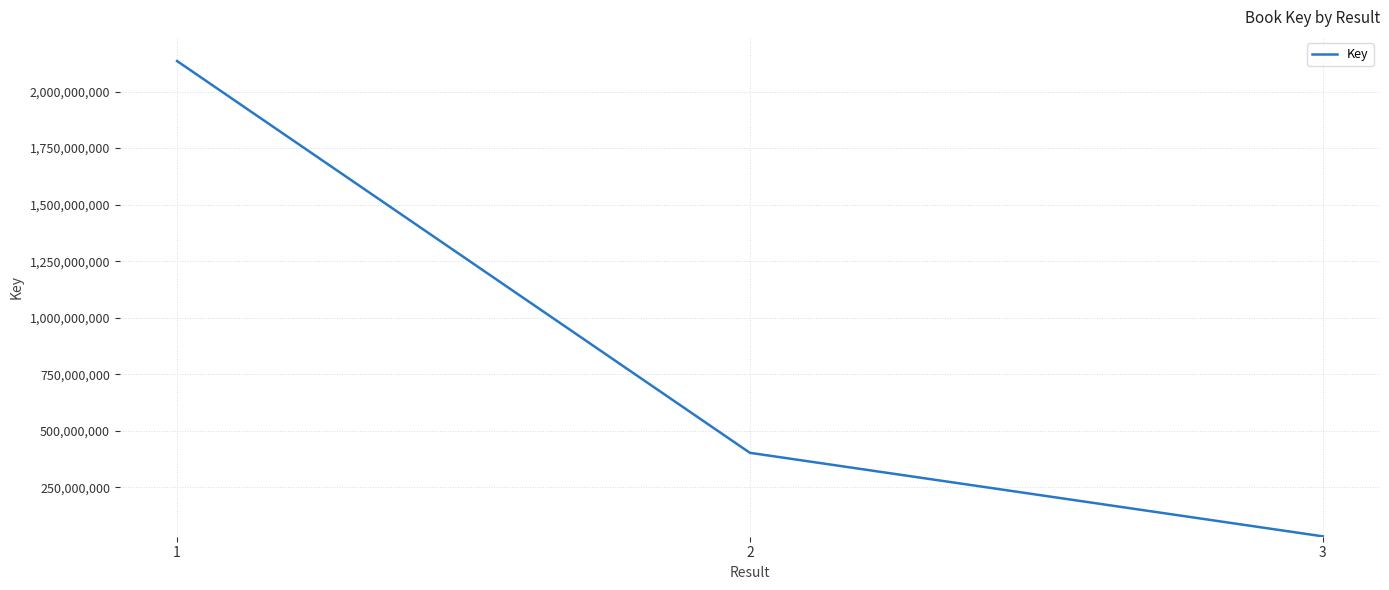

Where does the data first go above 403290084?

1